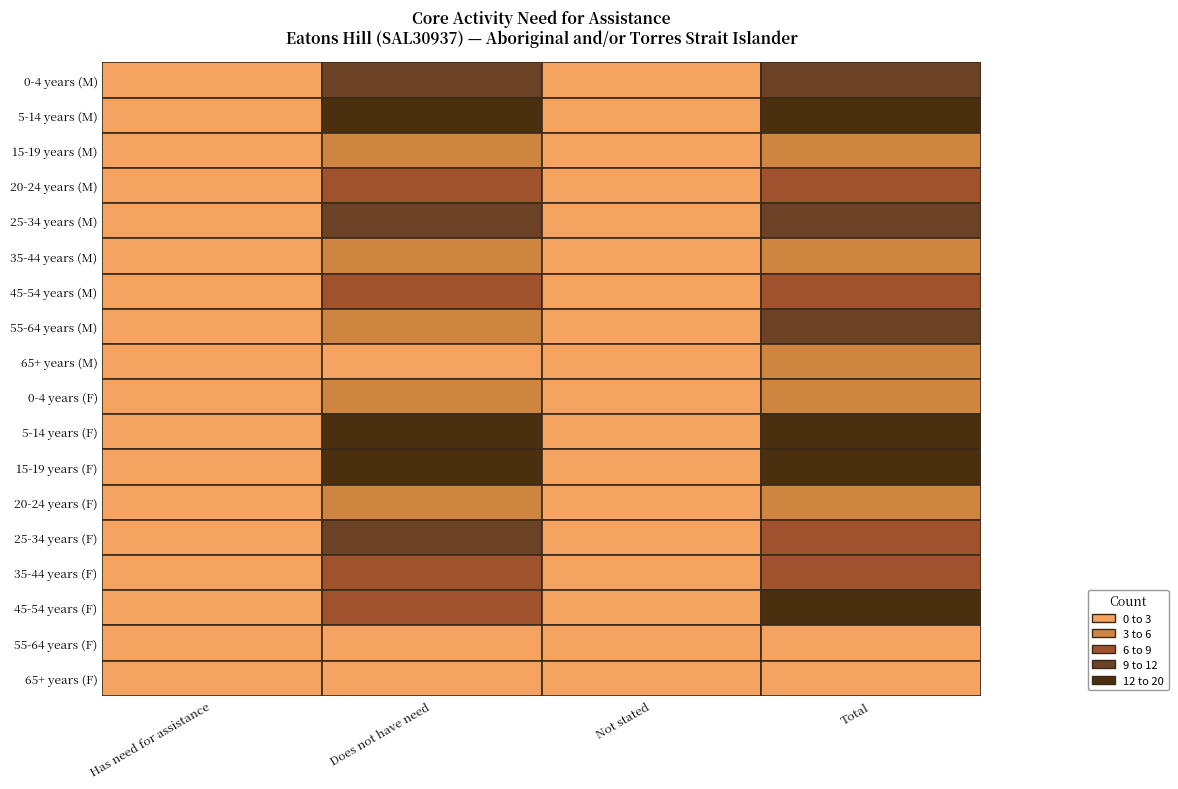

Is it true that Need for assistance not stated equals 0 at 7?

True